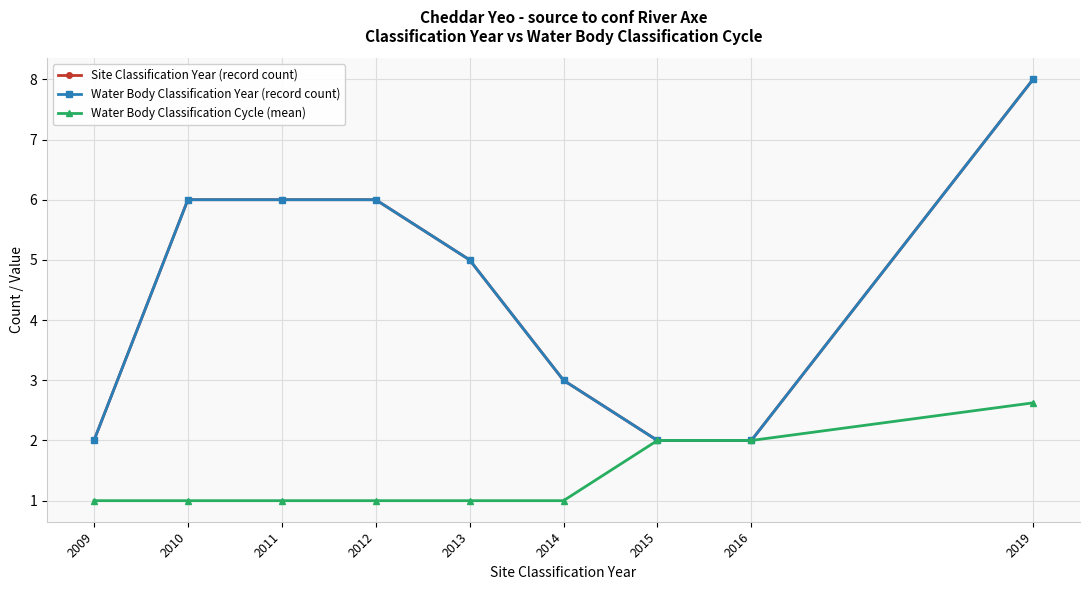

Does the chart have visible grid lines?

Yes